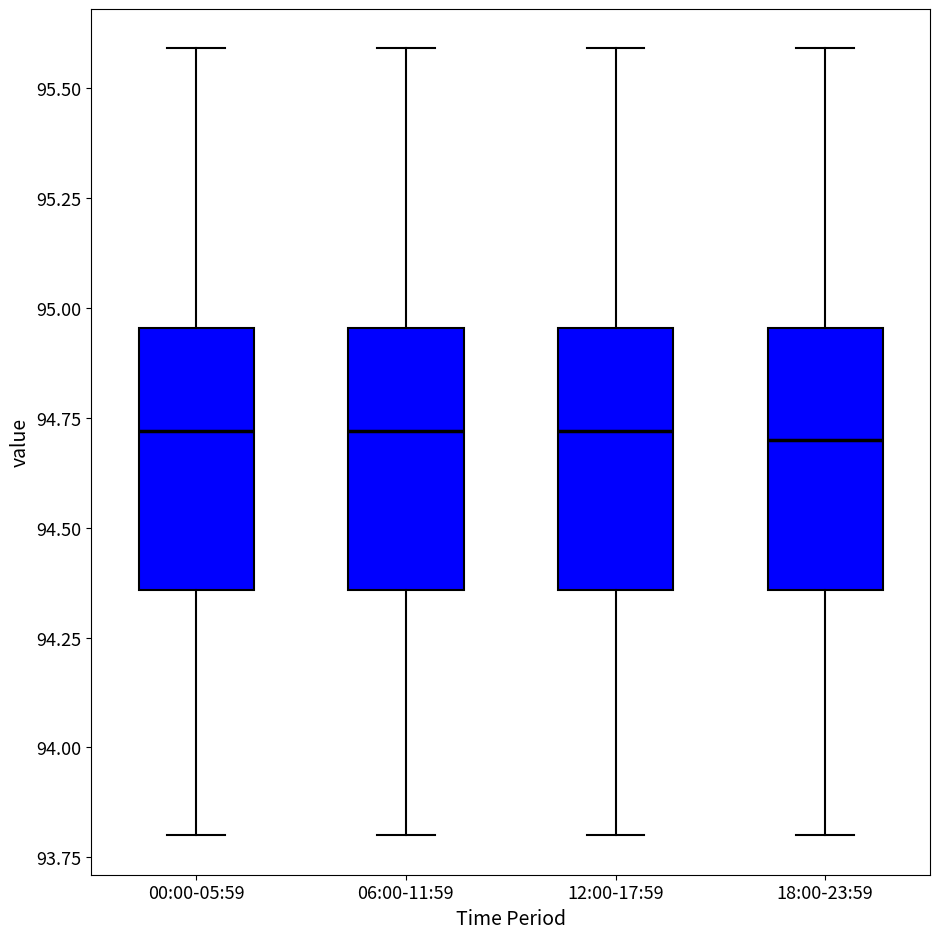

Reading left to right, transcribe this box plot: for each box, give where its median line is, the range the box spans, and where its two whiskers end, as read against the y-axis. The values are not printed on the chart, so give them approximately, as read against the axis.

00:00-05:59: median 94.70, box 94.35 to 94.95, whiskers 93.80 to 95.60
06:00-11:59: median 94.70, box 94.35 to 94.95, whiskers 93.80 to 95.60
12:00-17:59: median 94.70, box 94.35 to 94.95, whiskers 93.80 to 95.60
18:00-23:59: median 94.70, box 94.35 to 94.95, whiskers 93.80 to 95.60